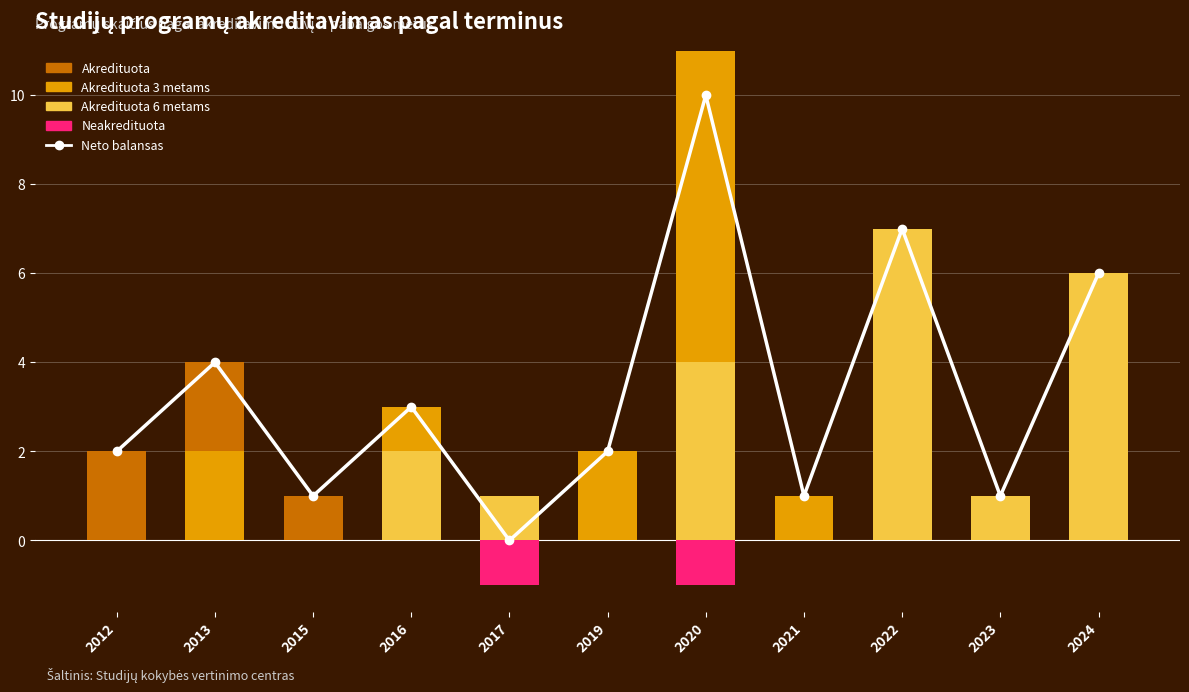

What are all the series names shown in the legend?

Neto balansas, Akredituota 6 metams, Akredituota 3 metams, Akredituota, Neakredituota